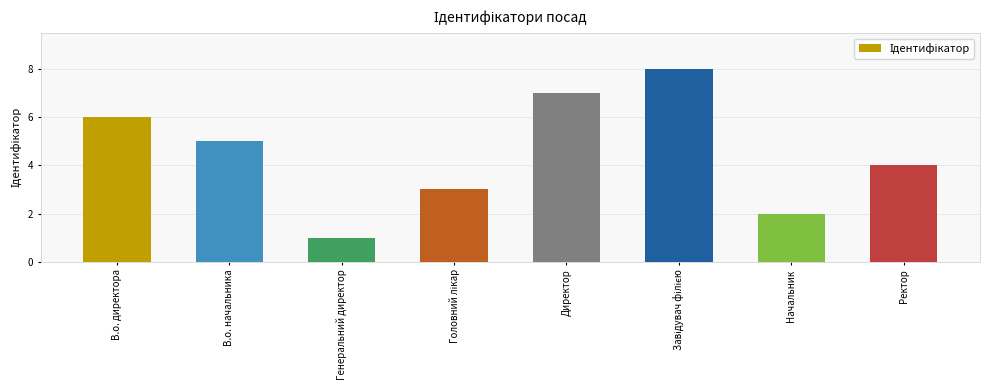

What is the label of the 2nd bar from the right?

Начальник